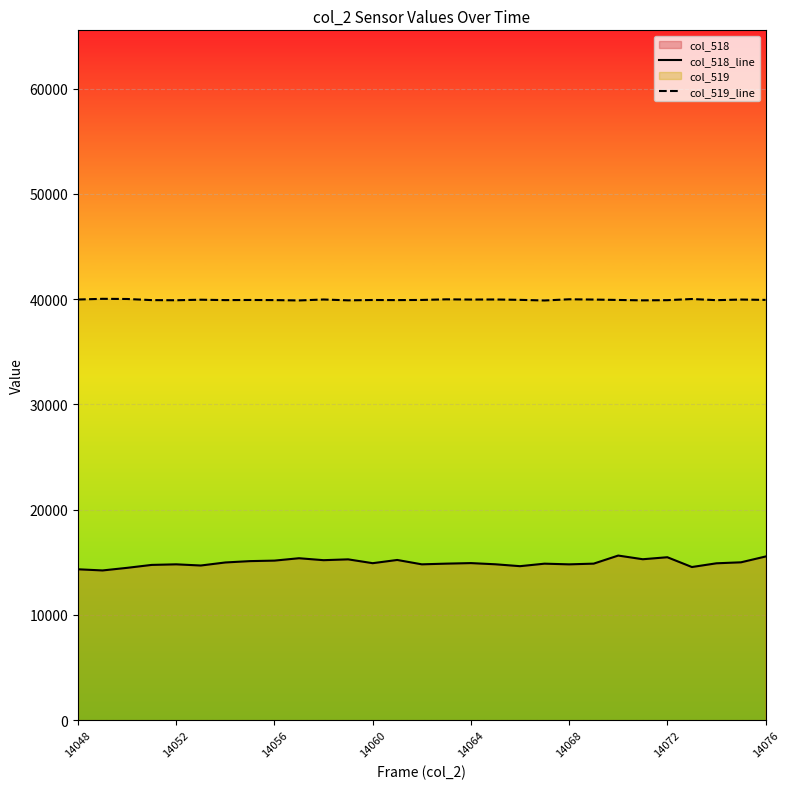

What is the difference between the maximum and minimum values in the col_518_line series?

1414